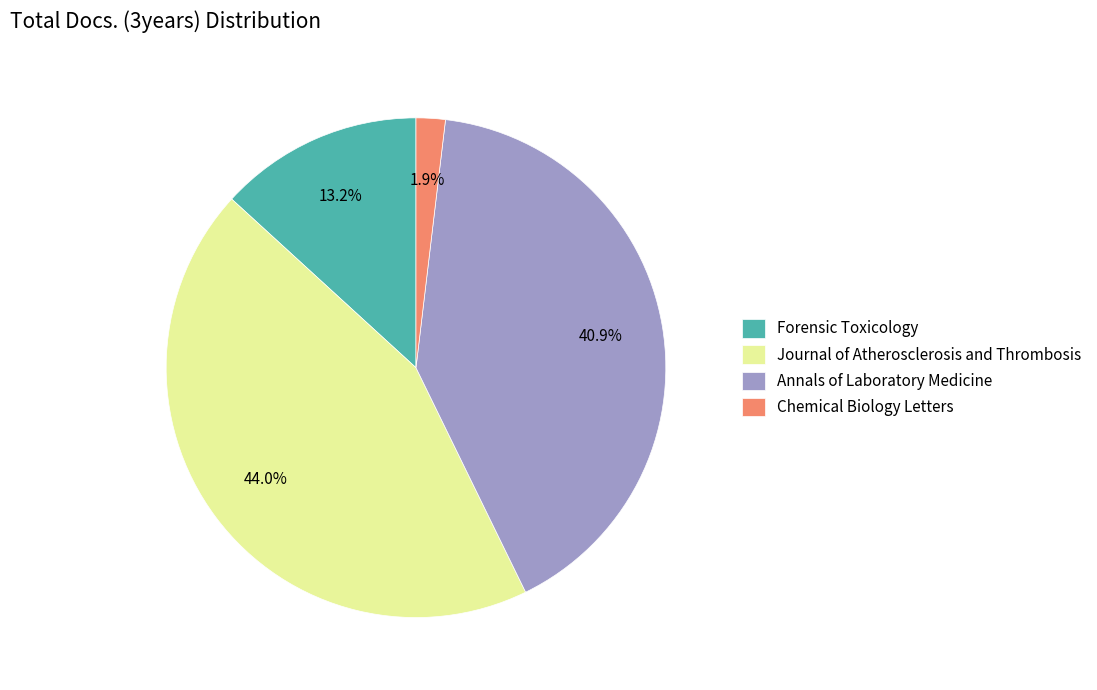

What portion of the pie excludes Annals of Laboratory Medicine?

59.1%